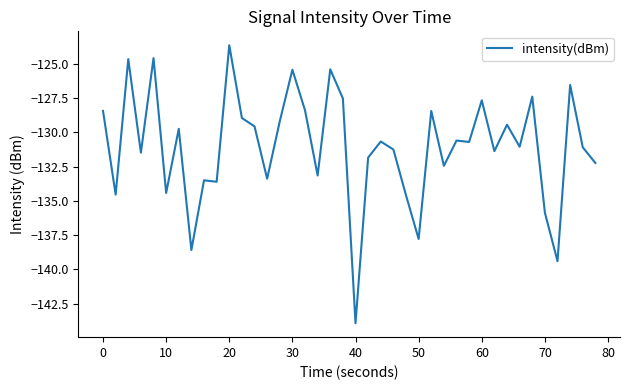

What is the maximum value shown in the chart?

-123.7